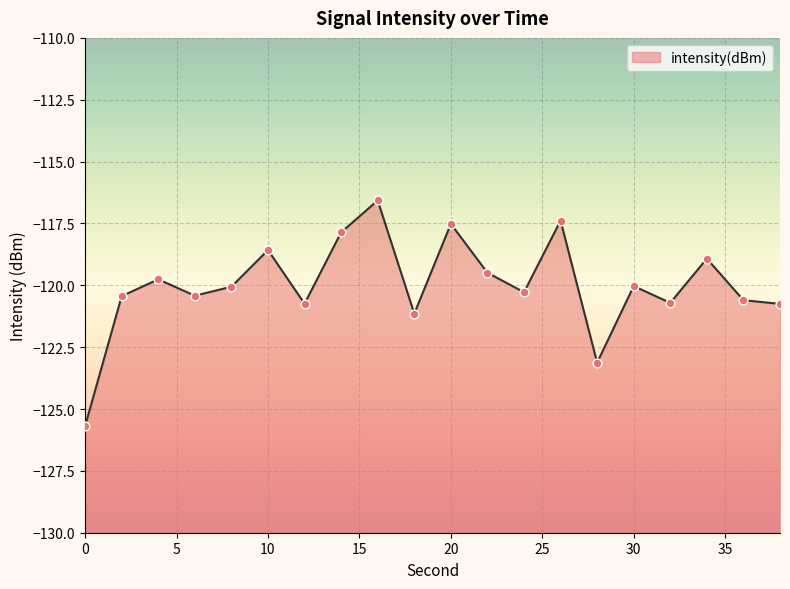

What is the change in value from 22 to 28?

-3.6